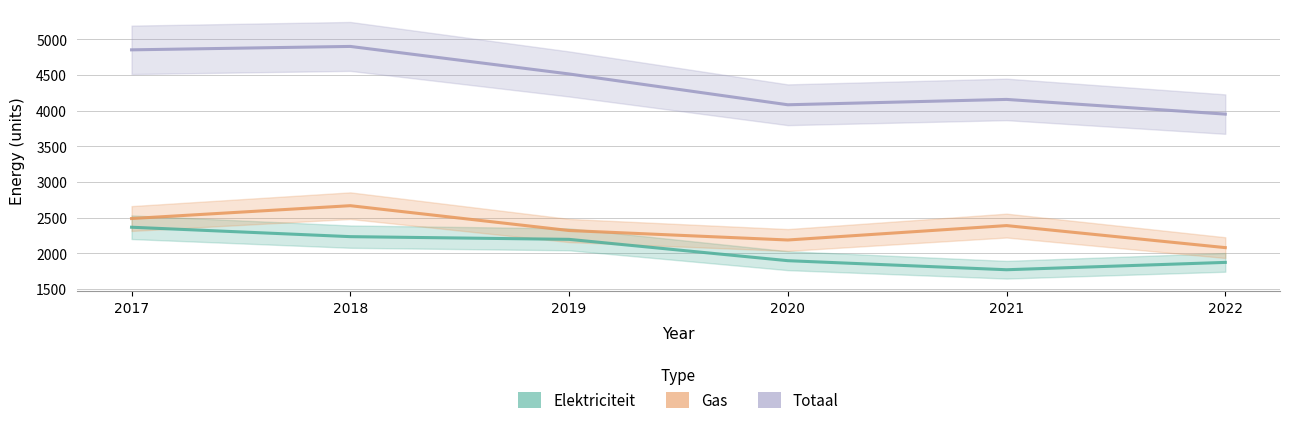

What is the approximate value of Totaal at 2022, to the nearest 50?

3950